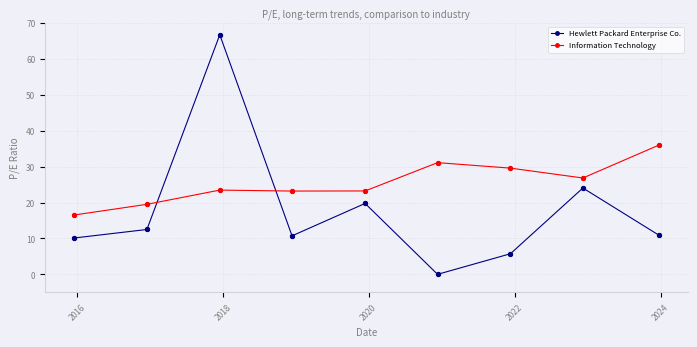

Which series has the largest range (max minus min)?

Hewlett Packard Enterprise Co.